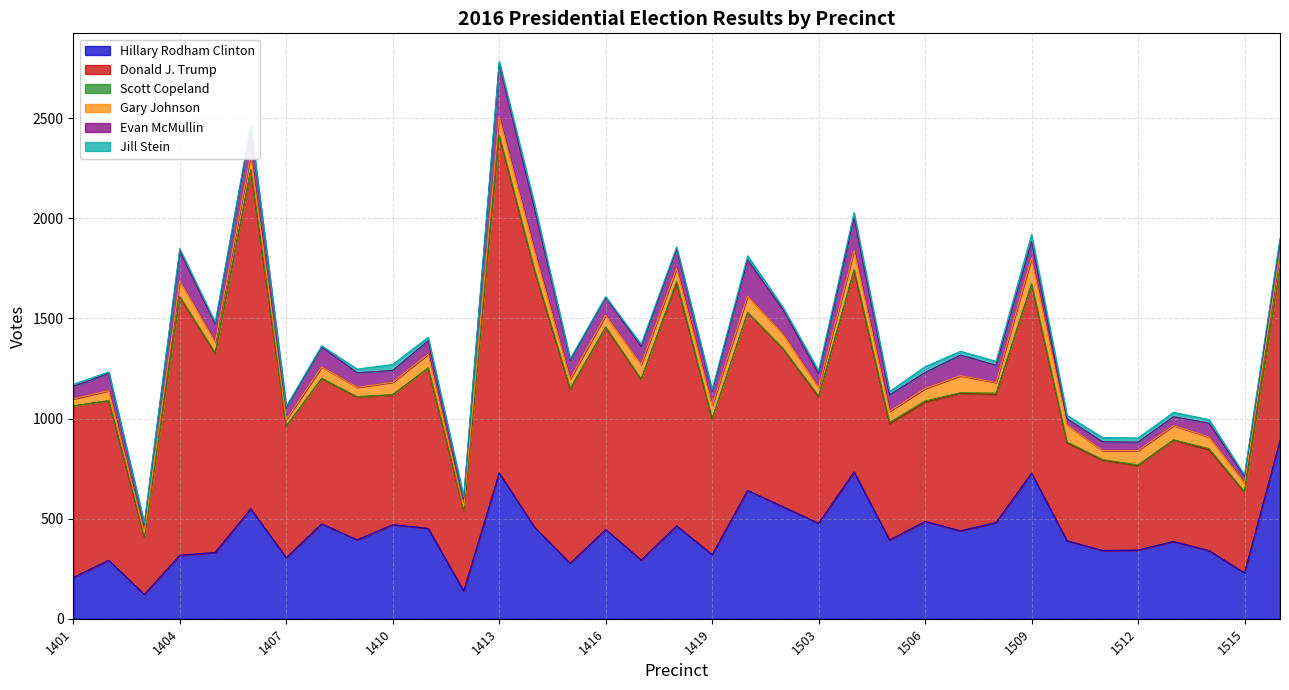

The value of Scott Copeland at 1419 is 4. True or false?

False